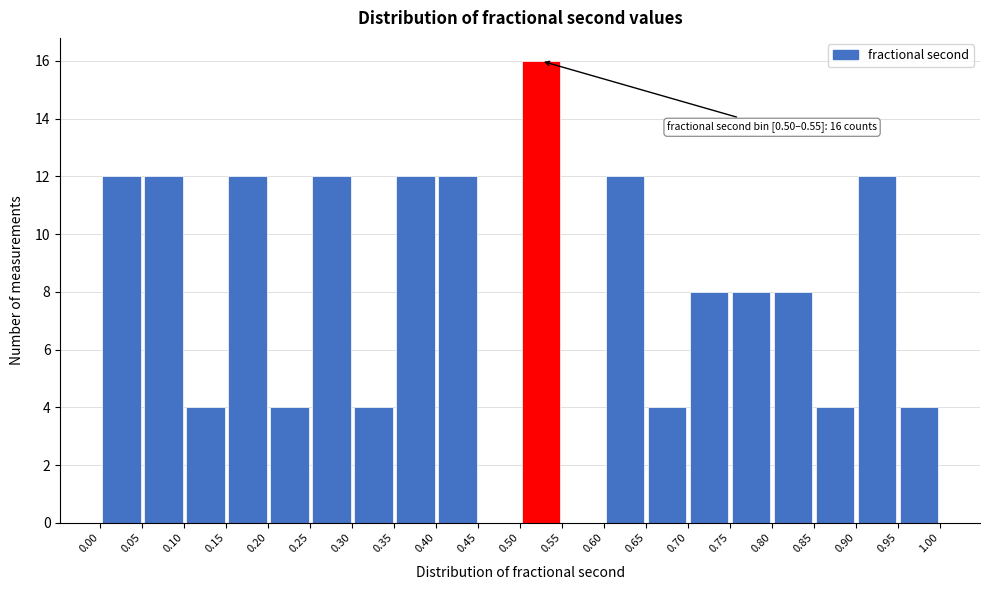

Which range on the x-axis has the tallest bar?

0.50 to 0.55